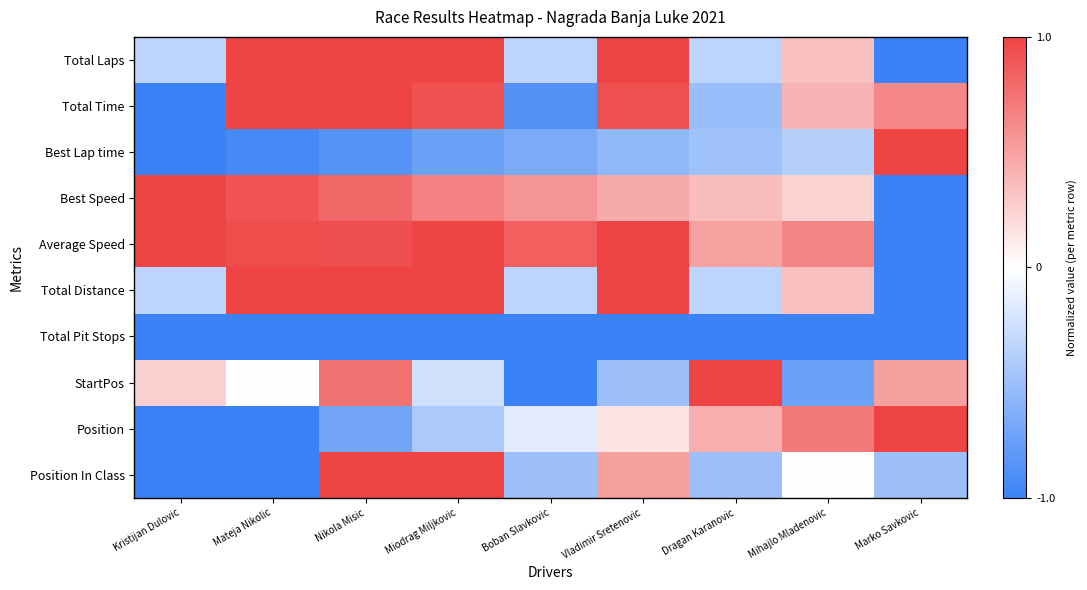

Reading left to right, what are all the values shown in this chart?

Total Laps: Kristijan Dulovic=-0.3	Mateja Nikolic=1.0	Nikola Misic=1.0	Miodrag Miljkovic=1.0	Boban Slavkovic=-0.3	Vladimir Sretenovic=1.0	Dragan Karanovic=-0.3	Mihajlo Mladenovic=0.3	Marko Savkovic=-1.0
Total Time: Kristijan Dulovic=-1.0	Mateja Nikolic=1.0	Nikola Misic=1.0	Miodrag Miljkovic=0.9	Boban Slavkovic=-0.9	Vladimir Sretenovic=0.9	Dragan Karanovic=-0.5	Mihajlo Mladenovic=0.4	Marko Savkovic=0.6
Best Lap time: Kristijan Dulovic=-1.0	Mateja Nikolic=-0.9	Nikola Misic=-0.9	Miodrag Miljkovic=-0.7	Boban Slavkovic=-0.7	Vladimir Sretenovic=-0.6	Dragan Karanovic=-0.5	Mihajlo Mladenovic=-0.4	Marko Savkovic=1.0
Best Speed: Kristijan Dulovic=1.0	Mateja Nikolic=0.9	Nikola Misic=0.8	Miodrag Miljkovic=0.7	Boban Slavkovic=0.6	Vladimir Sretenovic=0.4	Dragan Karanovic=0.4	Mihajlo Mladenovic=0.2	Marko Savkovic=-1.0
Average Speed: Kristijan Dulovic=1.0	Mateja Nikolic=0.9	Nikola Misic=0.9	Miodrag Miljkovic=1.0	Boban Slavkovic=0.9	Vladimir Sretenovic=1.0	Dragan Karanovic=0.5	Mihajlo Mladenovic=0.6	Marko Savkovic=-1.0
Total Distance: Kristijan Dulovic=-0.3	Mateja Nikolic=1.0	Nikola Misic=1.0	Miodrag Miljkovic=1.0	Boban Slavkovic=-0.3	Vladimir Sretenovic=1.0	Dragan Karanovic=-0.3	Mihajlo Mladenovic=0.3	Marko Savkovic=-1.0
Total Pit Stops: Kristijan Dulovic=-1.0	Mateja Nikolic=-1.0	Nikola Misic=-1.0	Miodrag Miljkovic=-1.0	Boban Slavkovic=-1.0	Vladimir Sretenovic=-1.0	Dragan Karanovic=-1.0	Mihajlo Mladenovic=-1.0	Marko Savkovic=-1.0
StartPos: Kristijan Dulovic=0.2	Mateja Nikolic=0.0	Nikola Misic=0.8	Miodrag Miljkovic=-0.2	Boban Slavkovic=-1.0	Vladimir Sretenovic=-0.5	Dragan Karanovic=1.0	Mihajlo Mladenovic=-0.8	Marko Savkovic=0.5
Position: Kristijan Dulovic=-1.0	Mateja Nikolic=-1.0	Nikola Misic=-0.7	Miodrag Miljkovic=-0.4	Boban Slavkovic=-0.1	Vladimir Sretenovic=0.1	Dragan Karanovic=0.4	Mihajlo Mladenovic=0.7	Marko Savkovic=1.0
Position In Class: Kristijan Dulovic=-1.0	Mateja Nikolic=-1.0	Nikola Misic=1.0	Miodrag Miljkovic=1.0	Boban Slavkovic=-0.5	Vladimir Sretenovic=0.5	Dragan Karanovic=-0.5	Mihajlo Mladenovic=0.0	Marko Savkovic=-0.5